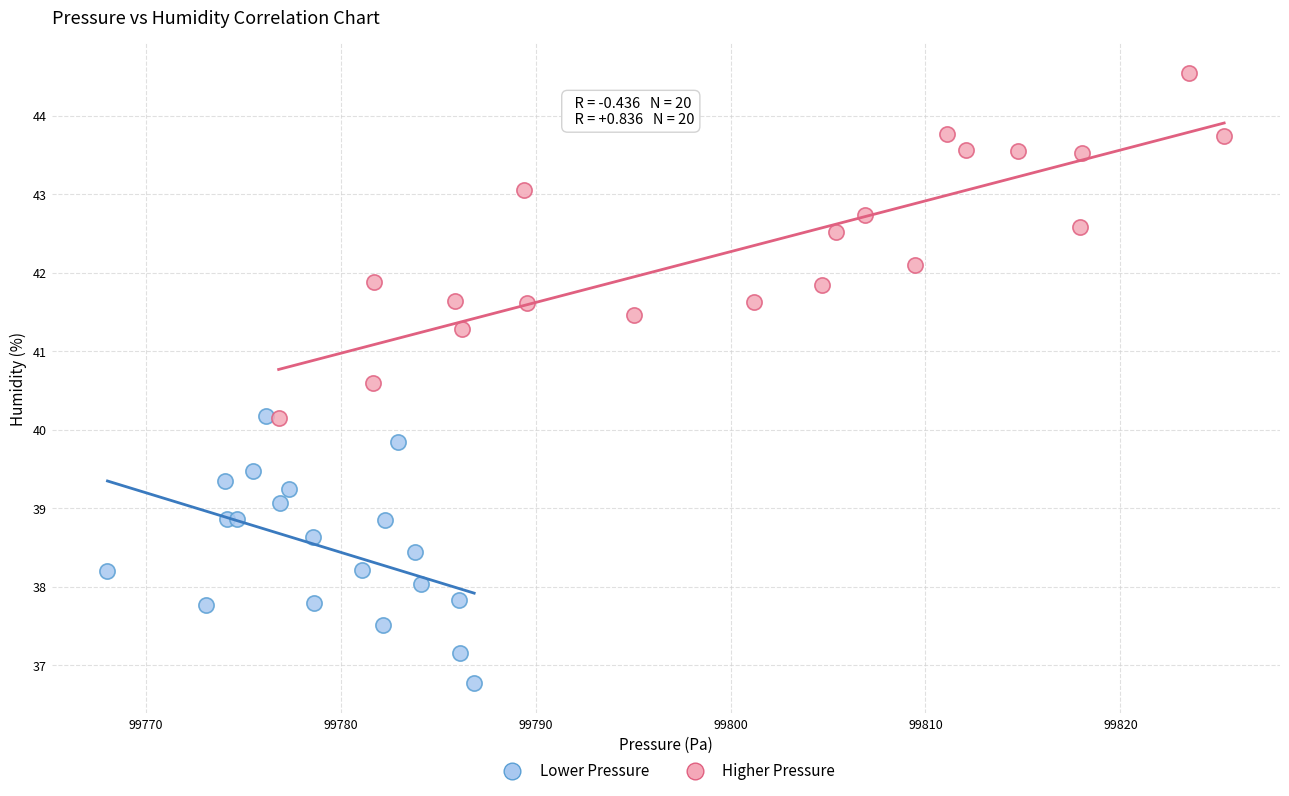

Which series contains the highest Y value?

Higher Pressure